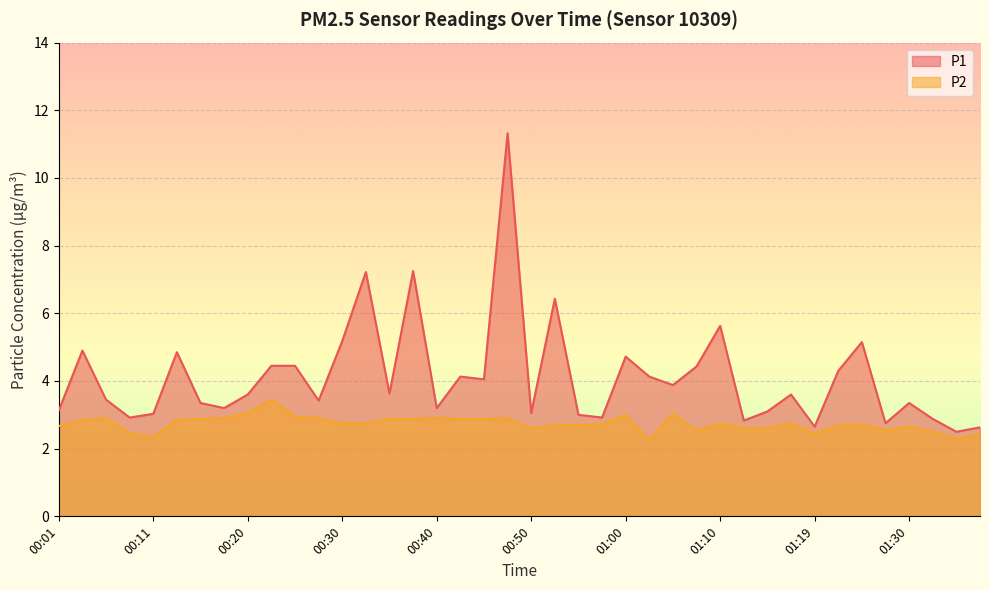

Reading left to right, extract all data points from this chart.

P1: 00:01=3.1	00:03=4.9	00:06=3.5	00:08=2.9	00:11=3.0	00:13=4.8	00:16=3.4	00:18=3.2	00:20=3.6	00:23=4.5	00:25=4.5	00:28=3.4	00:30=5.2	00:33=7.2	00:35=3.6	00:38=7.2	00:40=3.2	00:42=4.1	00:45=4.0	00:47=11.3	00:50=3.0	00:52=6.4	00:55=3.0	00:57=2.9	01:00=4.7	01:02=4.1	01:05=3.9	01:07=4.4	01:10=5.6	01:12=2.8	01:15=3.1	01:17=3.6	01:19=2.6	01:22=4.3	01:25=5.2	01:27=2.8	01:30=3.4	01:32=2.9	01:35=2.5	01:37=2.6
P2: 00:01=2.7	00:03=2.9	00:06=2.9	00:08=2.5	00:11=2.4	00:13=2.9	00:16=2.9	00:18=2.9	00:20=3.0	00:23=3.5	00:25=3.0	00:28=2.9	00:30=2.8	00:33=2.8	00:35=2.9	00:38=2.9	00:40=2.9	00:42=2.9	00:45=2.9	00:47=2.9	00:50=2.6	00:52=2.7	00:55=2.7	00:57=2.7	01:00=3.0	01:02=2.2	01:05=3.0	01:07=2.5	01:10=2.8	01:12=2.6	01:15=2.6	01:17=2.8	01:19=2.5	01:22=2.7	01:25=2.7	01:27=2.5	01:30=2.6	01:32=2.5	01:35=2.3	01:37=2.4